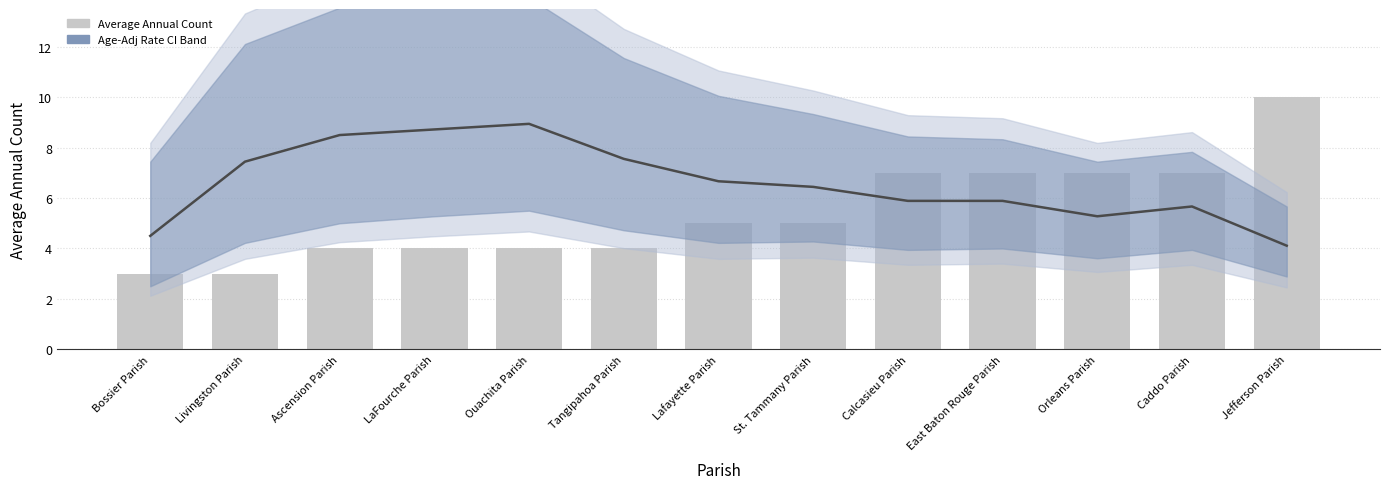

Does the chart contain any negative values?

No